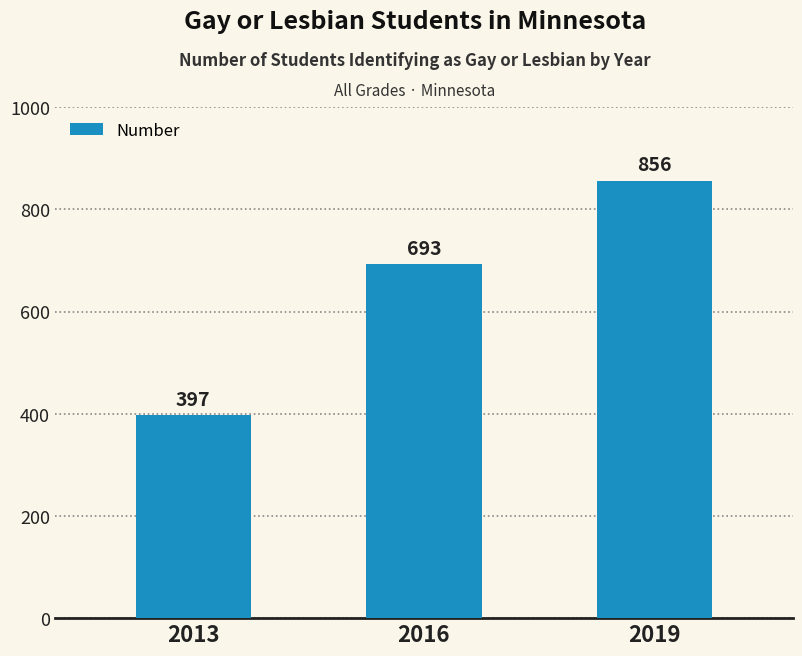

Rank the categories by value from lowest to highest.

2013, 2016, 2019